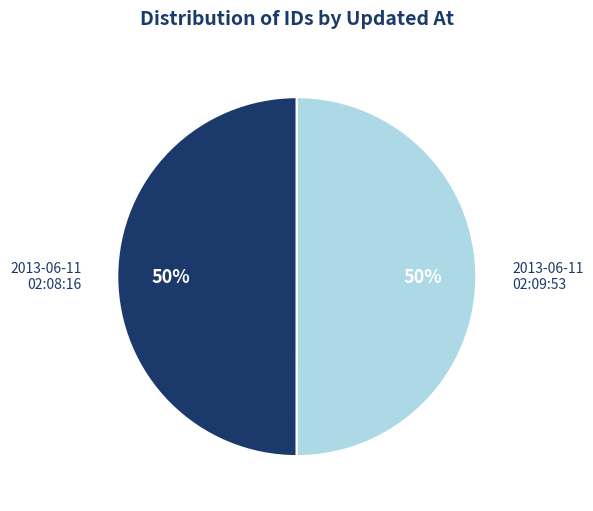

To the nearest percent, what is the average slice percentage?

50%